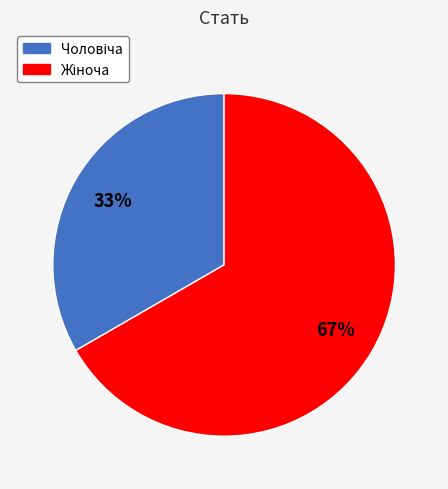

To the nearest percent, what is the average slice percentage?

50%